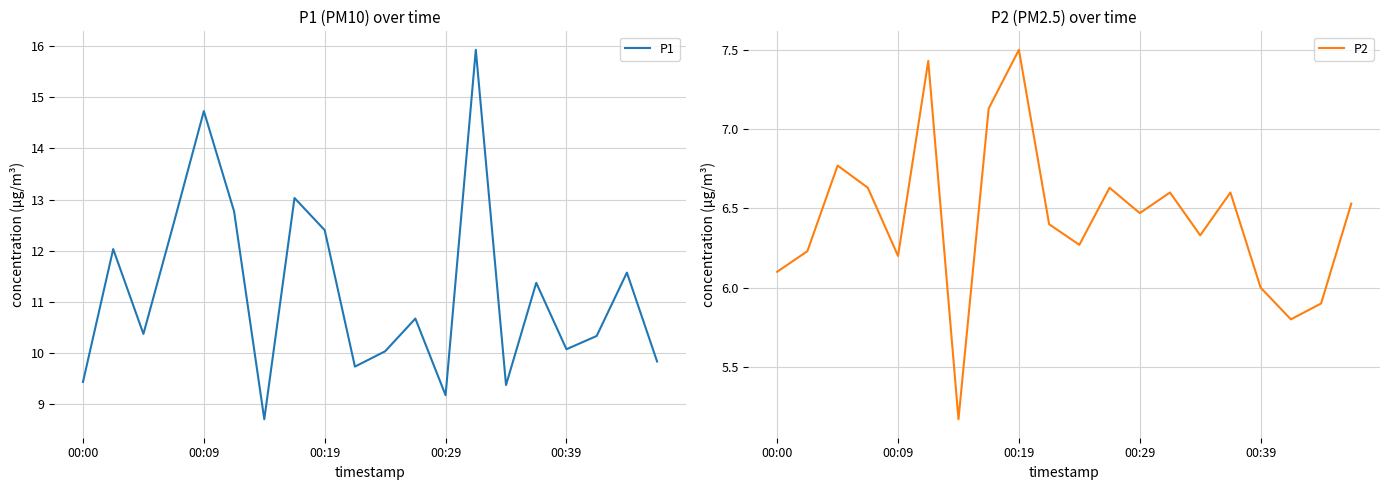

At which label does P2 reach its peak?

00:19